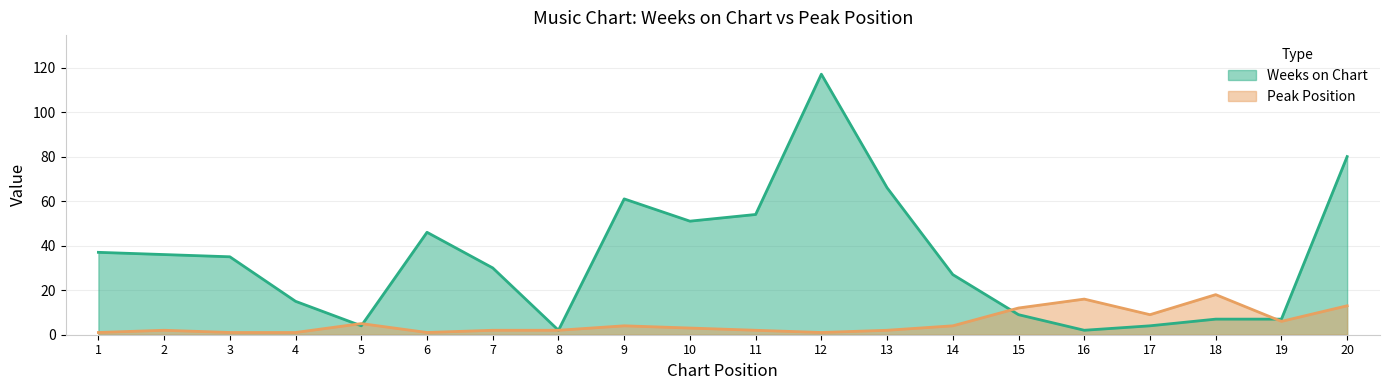

After their last crossing, which series has the higher values: Weeks on Chart or Peak Position?

Weeks on Chart